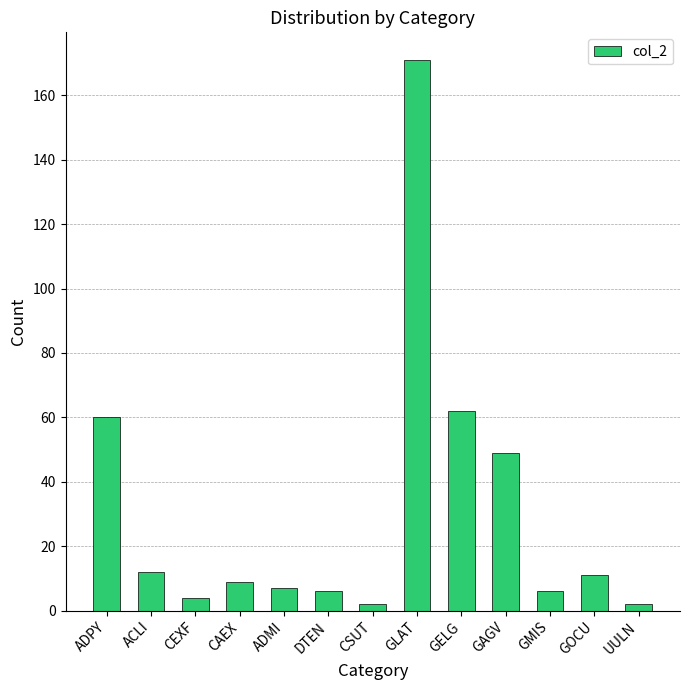

What is the value of the 7th bar from the left?

2